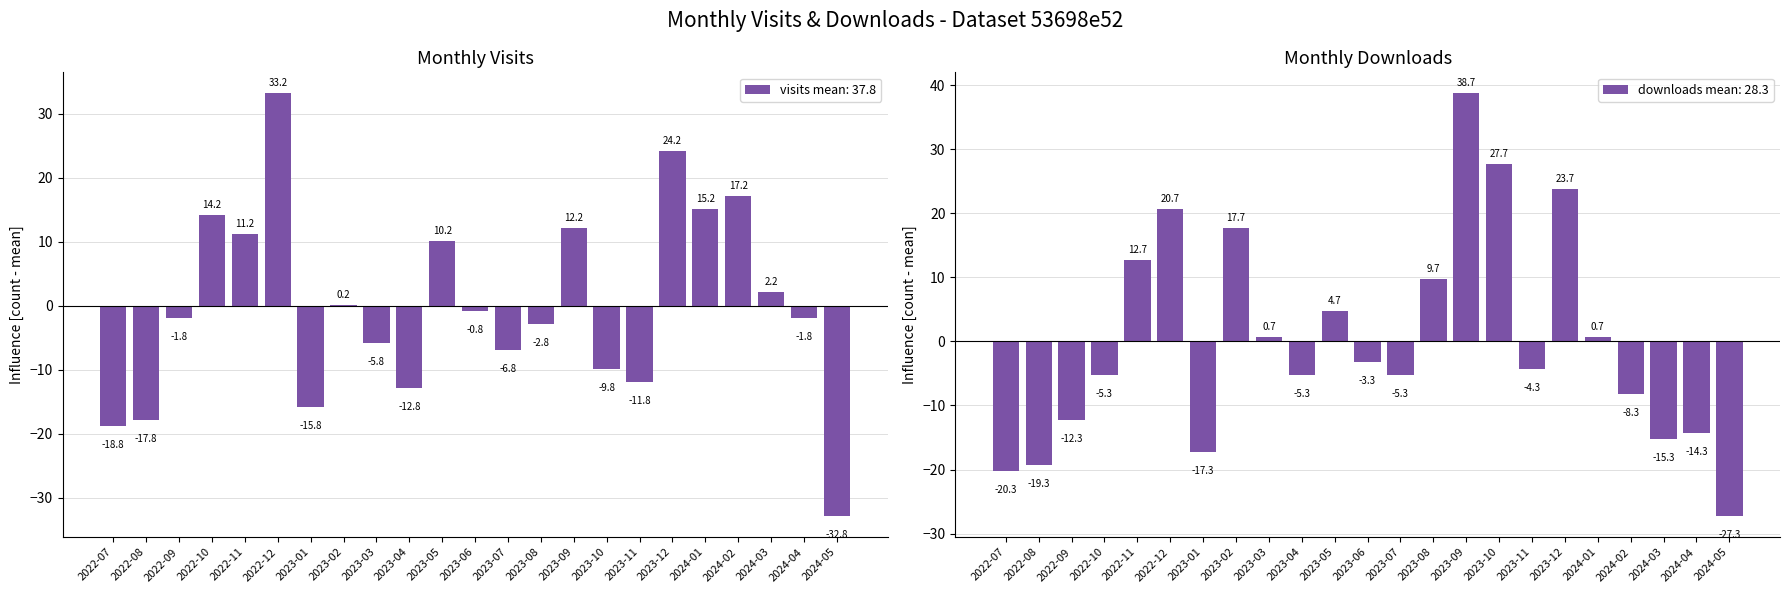

Reading left to right, extract all data points from this chart.

visits mean: 37.8: 2022-07=-18.8	2022-08=-17.8	2022-09=-1.8	2022-10=14.2	2022-11=11.2	2022-12=33.2	2023-01=-15.8	2023-02=0.2	2023-03=-5.8	2023-04=-12.8	2023-05=10.2	2023-06=-0.8	2023-07=-6.8	2023-08=-2.8	2023-09=12.2	2023-10=-9.8	2023-11=-11.8	2023-12=24.2	2024-01=15.2	2024-02=17.2	2024-03=2.2	2024-04=-1.8	2024-05=-32.8
downloads mean: 28.3: 2022-07=-20.3	2022-08=-19.3	2022-09=-12.3	2022-10=-5.3	2022-11=12.7	2022-12=20.7	2023-01=-17.3	2023-02=17.7	2023-03=0.7	2023-04=-5.3	2023-05=4.7	2023-06=-3.3	2023-07=-5.3	2023-08=9.7	2023-09=38.7	2023-10=27.7	2023-11=-4.3	2023-12=23.7	2024-01=0.7	2024-02=-8.3	2024-03=-15.3	2024-04=-14.3	2024-05=-27.3